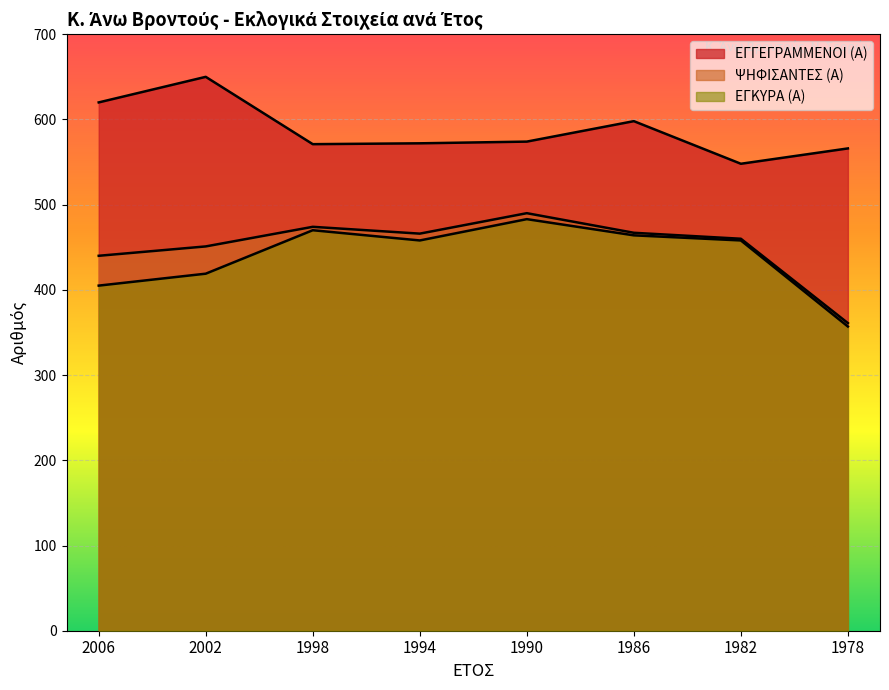

True or false: ΕΓΚΥΡΑ (Α) and ΕΓΓΕΓΡΑΜΜΕΝΟΙ (Α) intersect in this chart.

False